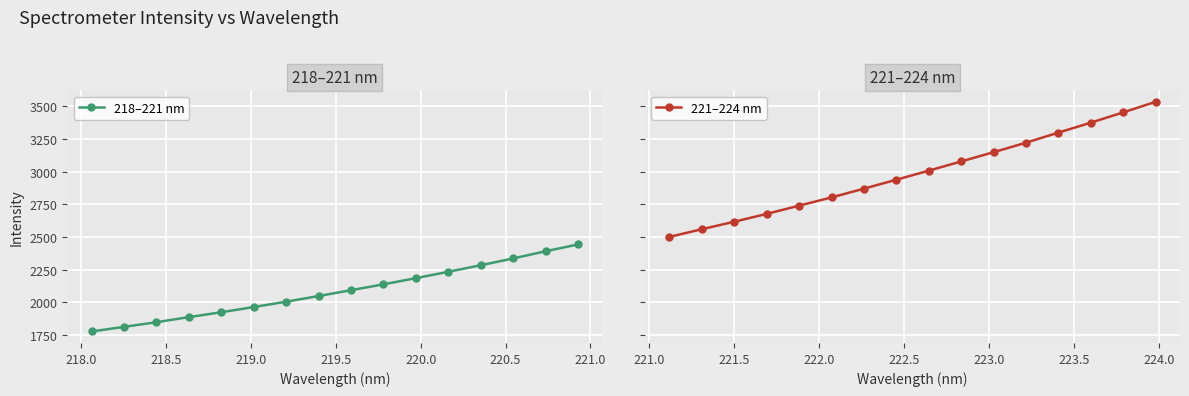

True or false: 218–221 nm and 221–224 nm intersect in this chart.

False